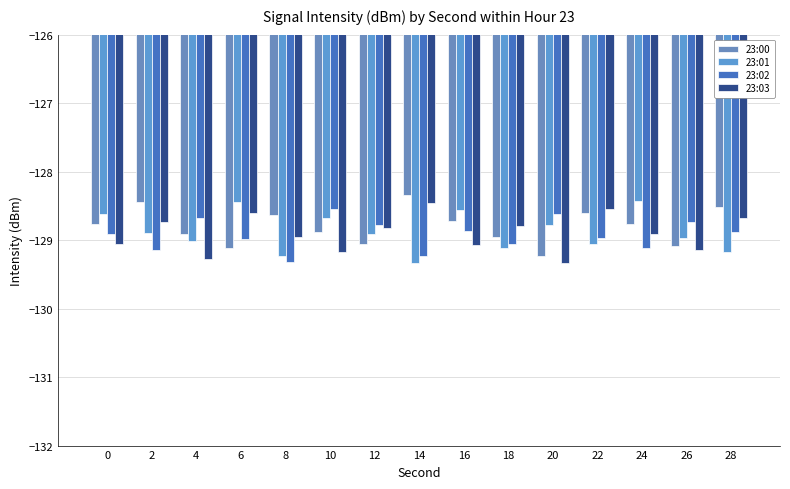

What is the lowest value of the 23:02 series?

-129.3